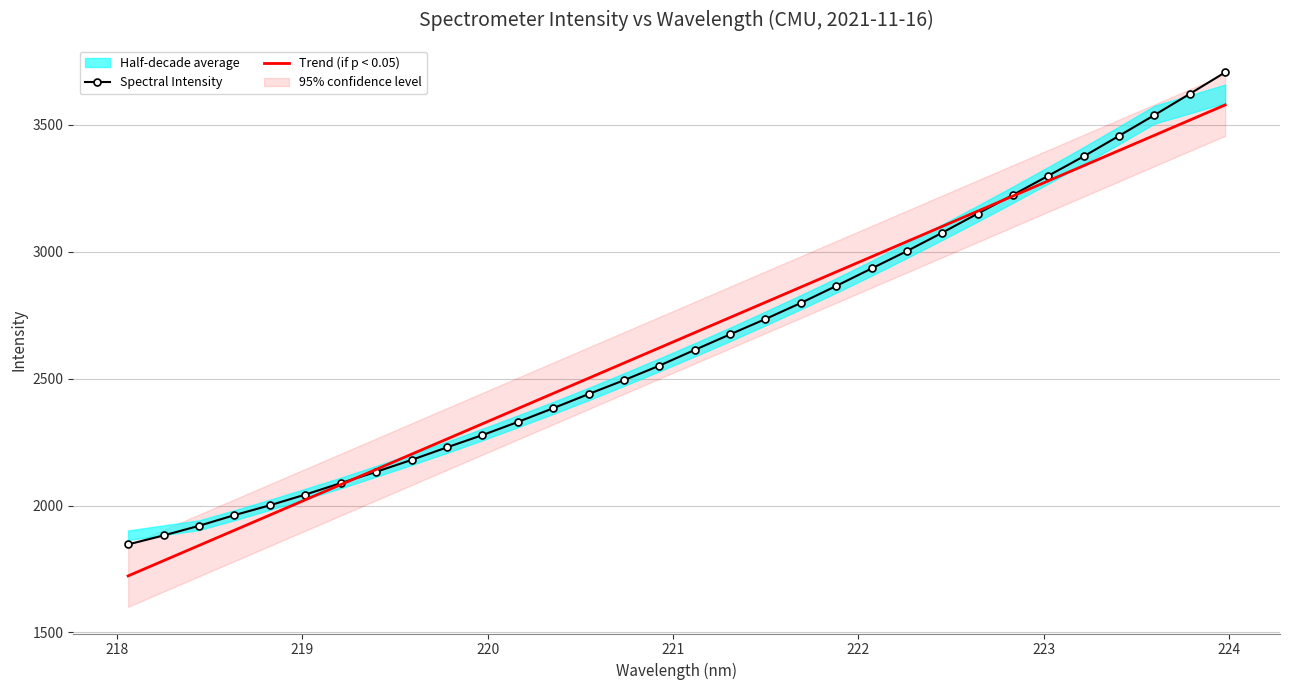

What is the maximum value for Spectral Intensity?

3706.4